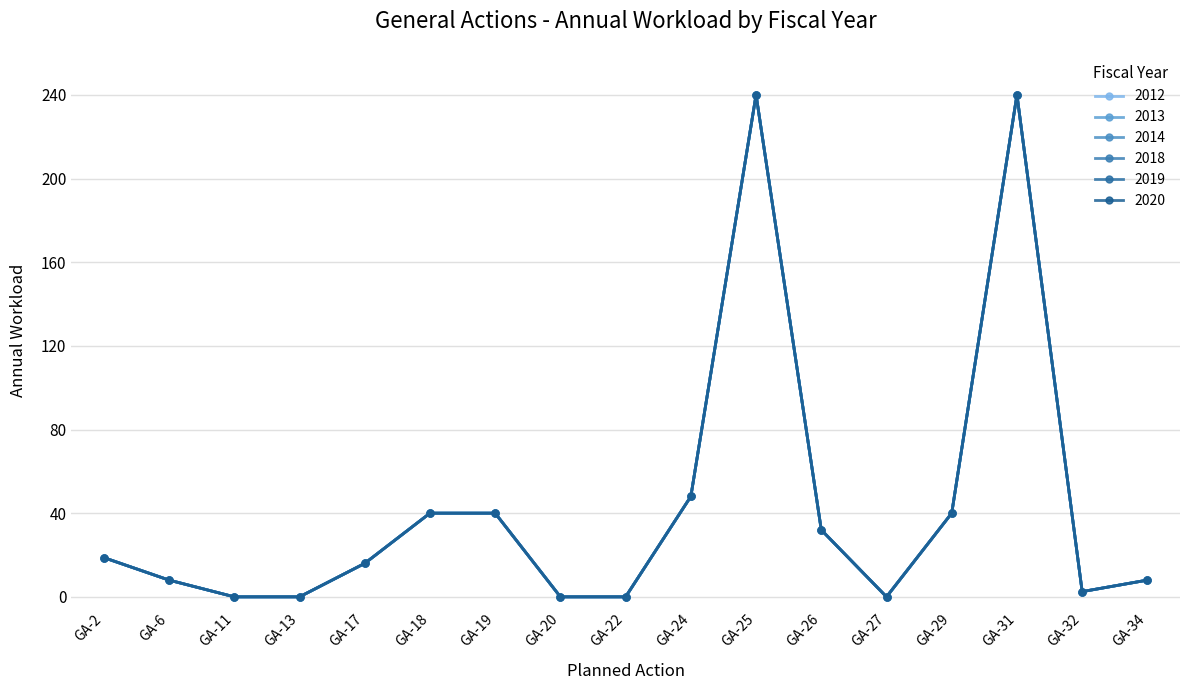

How many lines are shown in the chart?

6